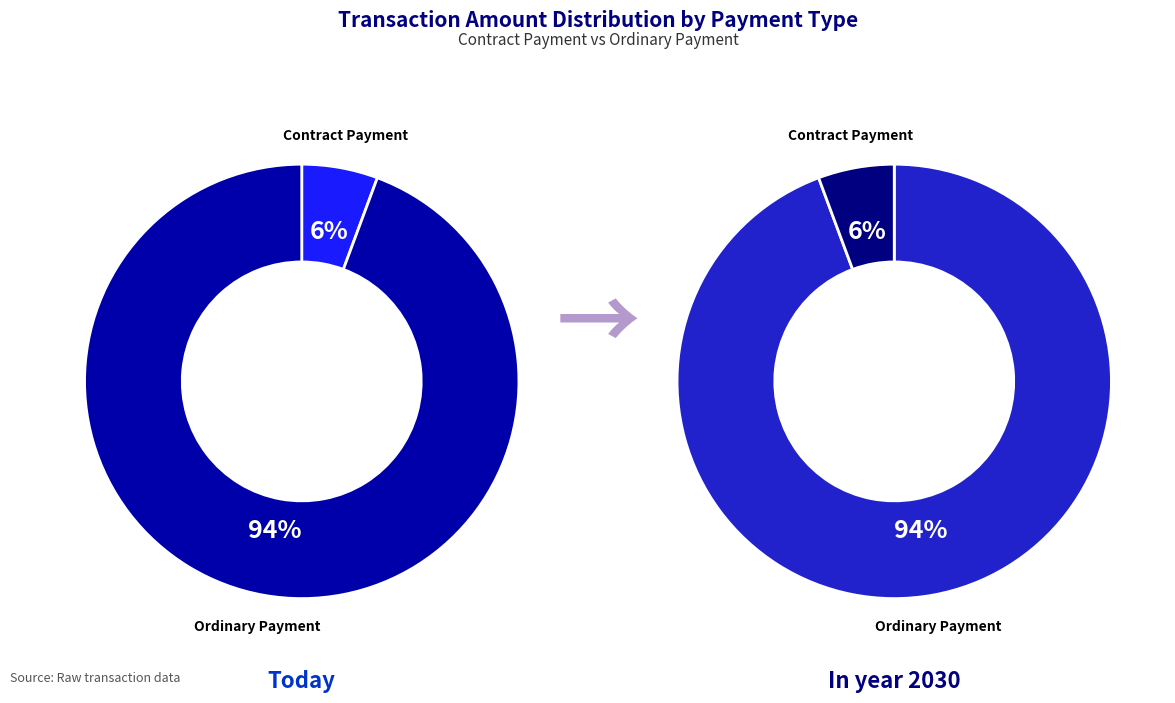

How many slices are in this pie chart?

2